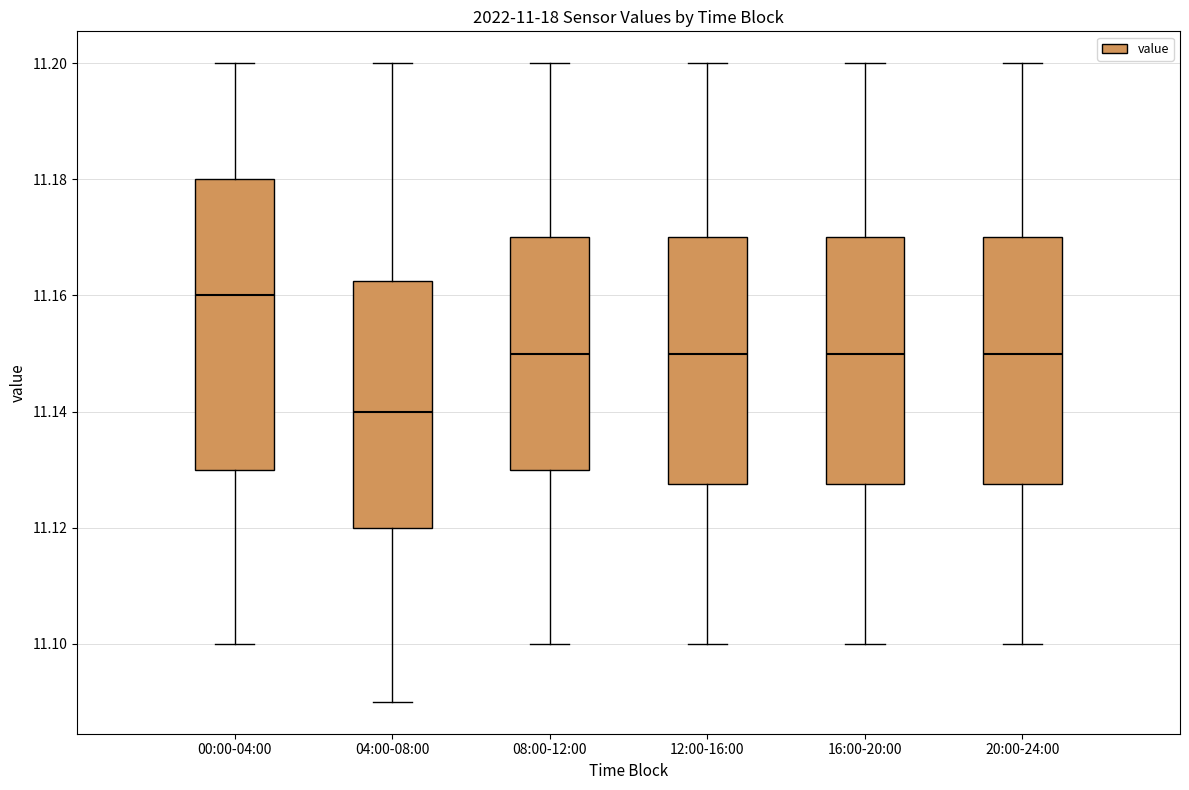

Which box is the tallest, from its lower edge to its upper edge?

00:00-04:00